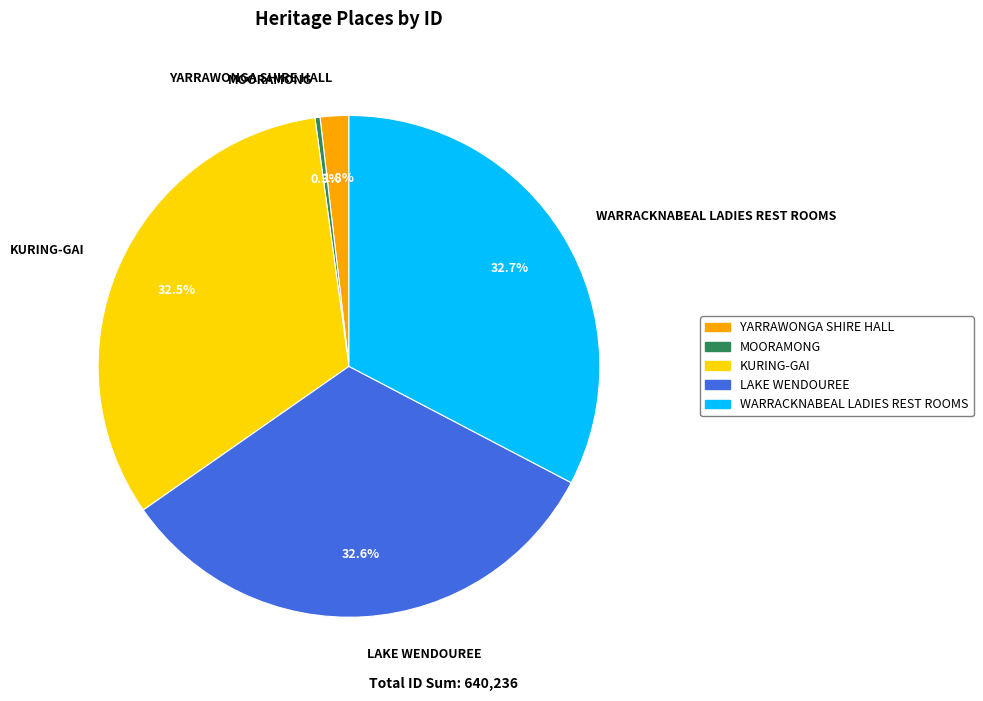

Which has a higher value, WARRACKNABEAL LADIES REST ROOMS or YARRAWONGA SHIRE HALL?

WARRACKNABEAL LADIES REST ROOMS